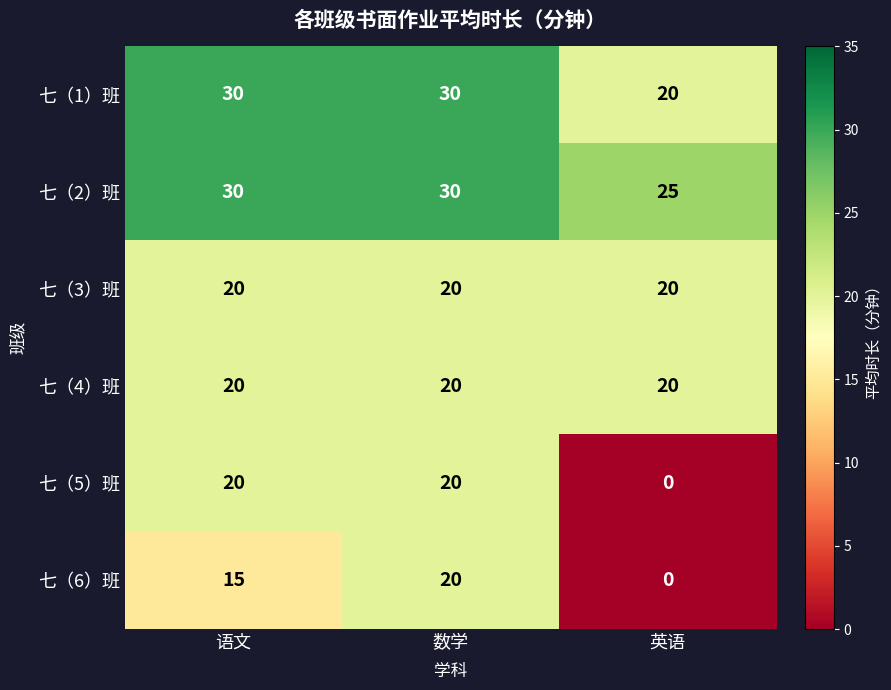

What value does the 七（4）班 series have at 语文?

20